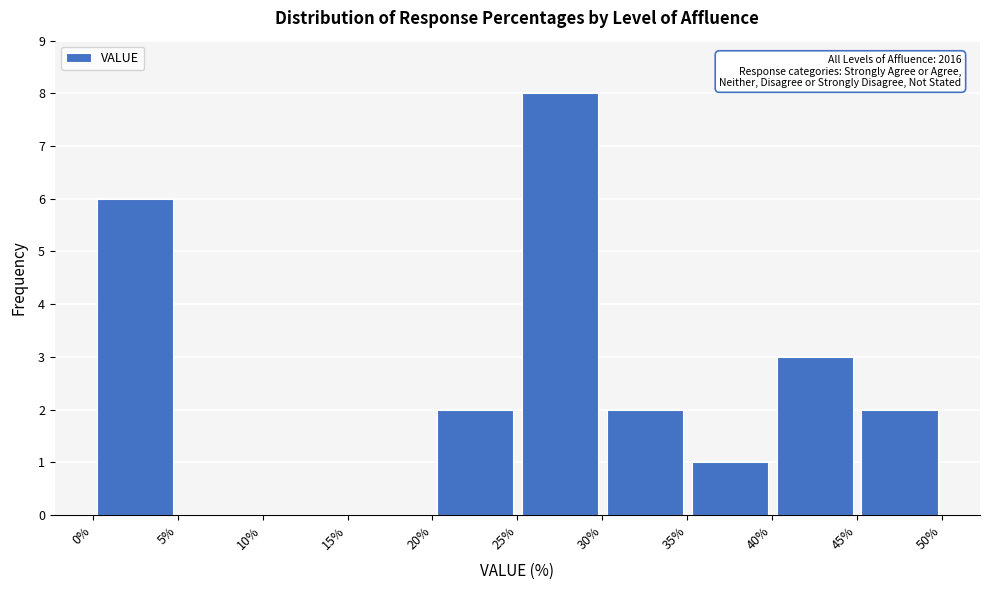

Which range on the x-axis has the tallest bar?

25% to 30%